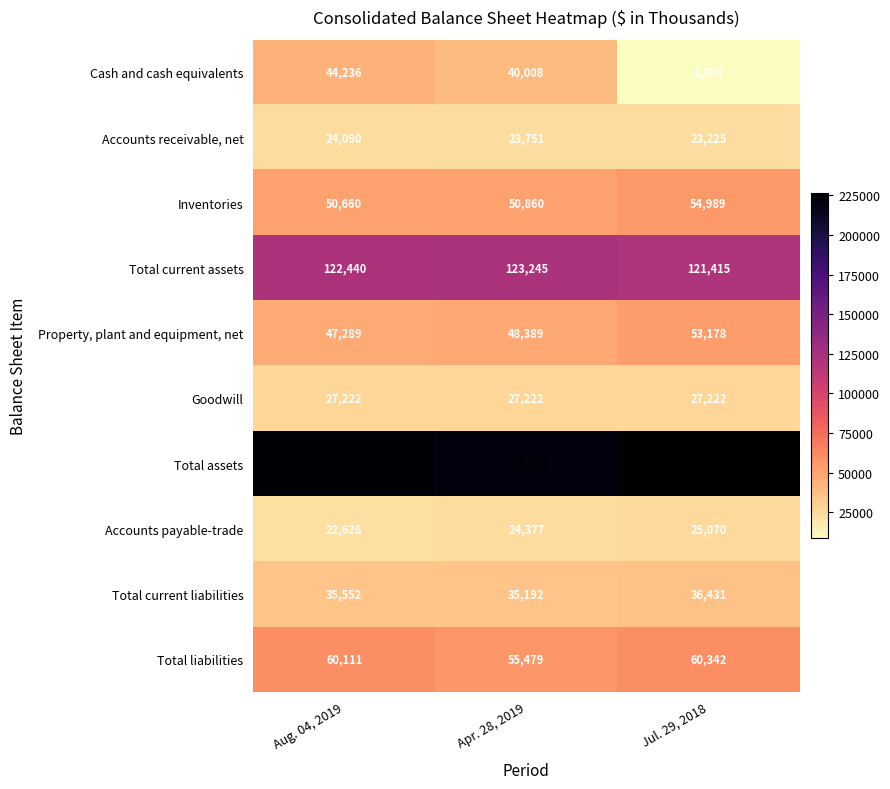

Which series has the largest range (max minus min)?

Cash and cash equivalents